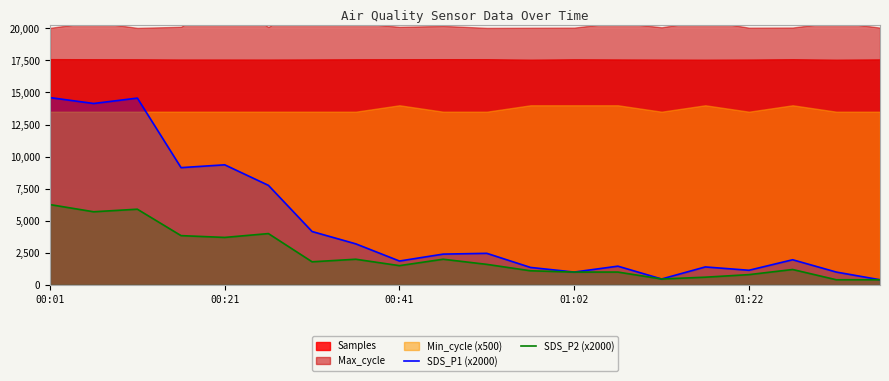

True or false: SDS_P2 (x2000) and SDS_P1 (x2000) intersect in this chart.

False